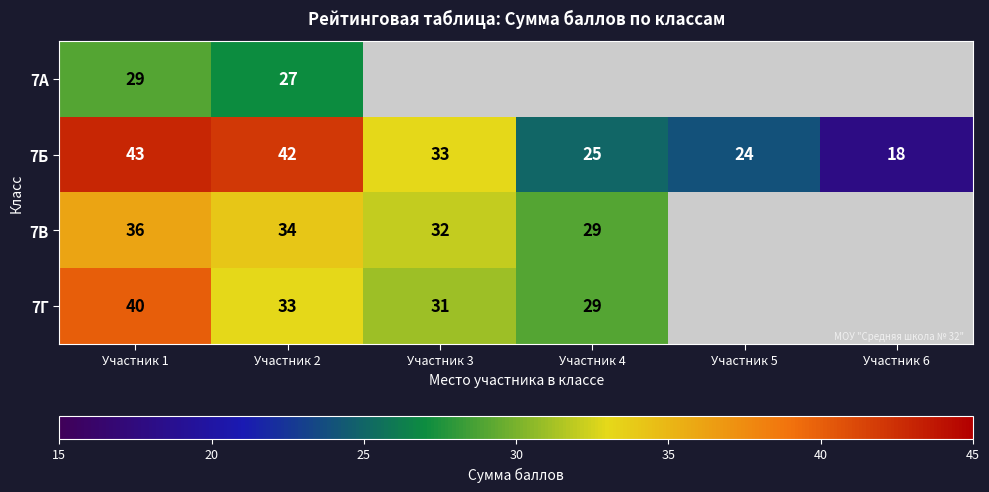

At Участник 1, list the series in order from largest to smallest.

7Б, 7Г, 7В, 7А